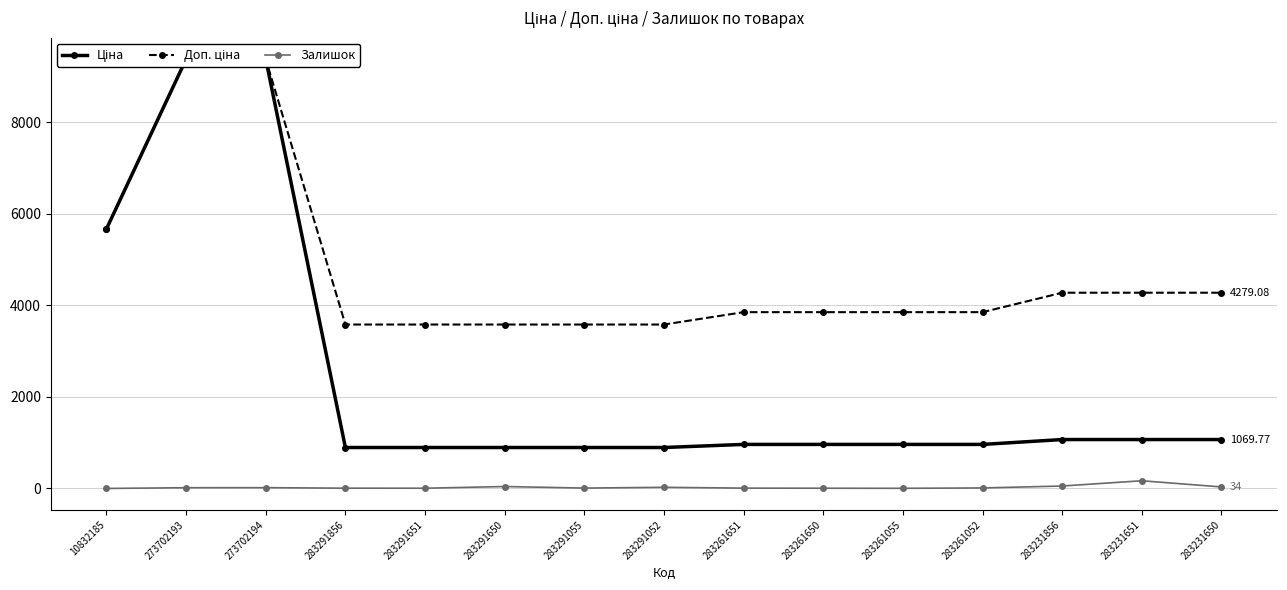

Which series has the largest range (max minus min)?

Ціна